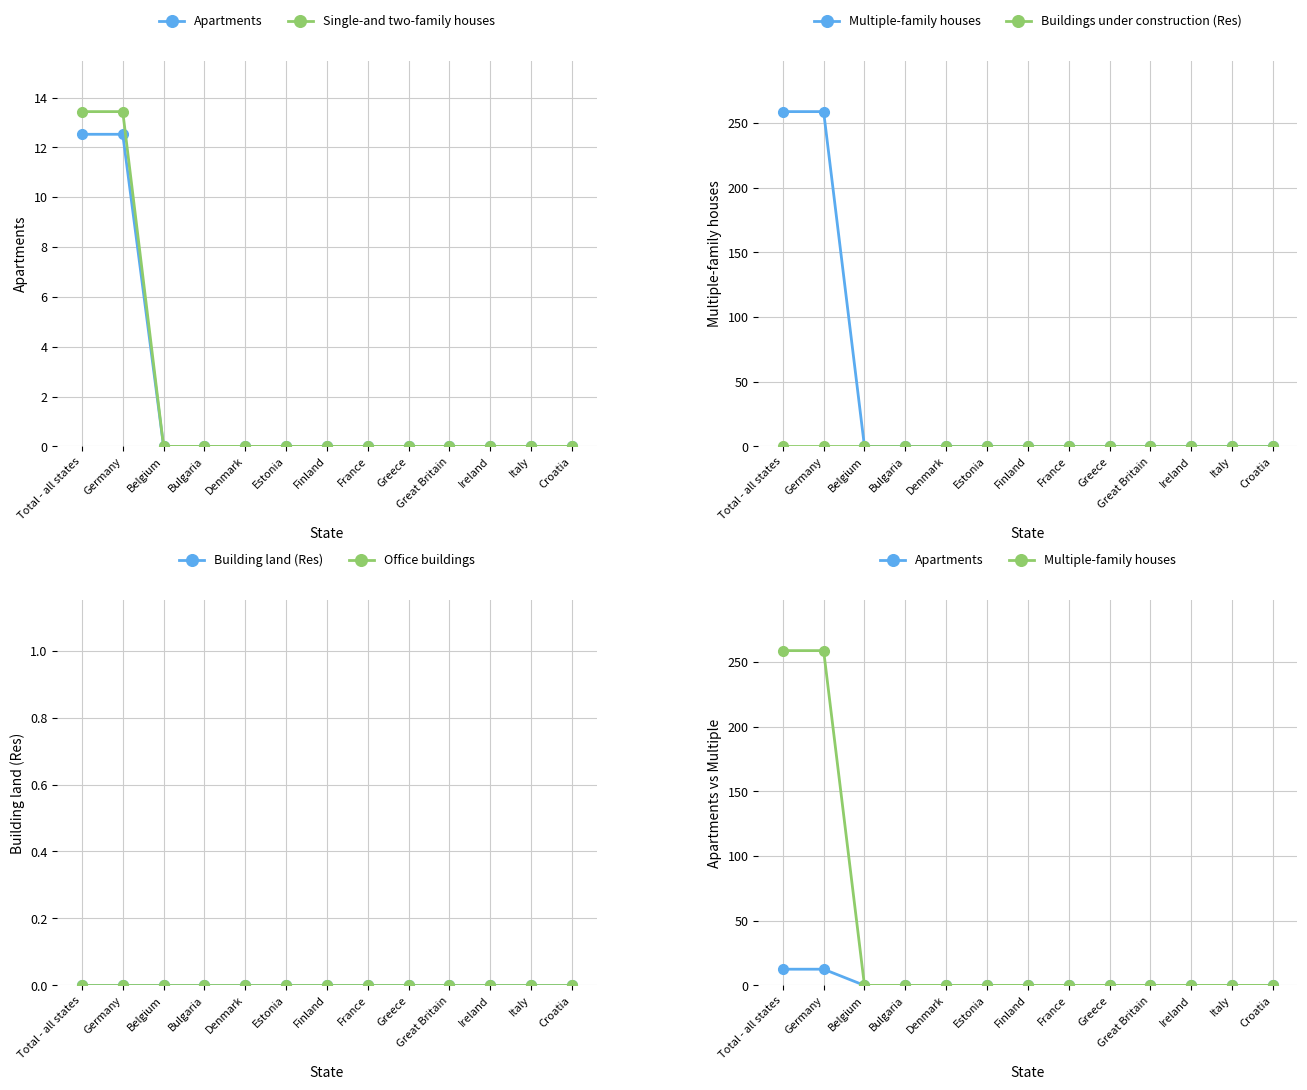

At which label is Buildings under construction (Res) closest to 0?

Total - all states